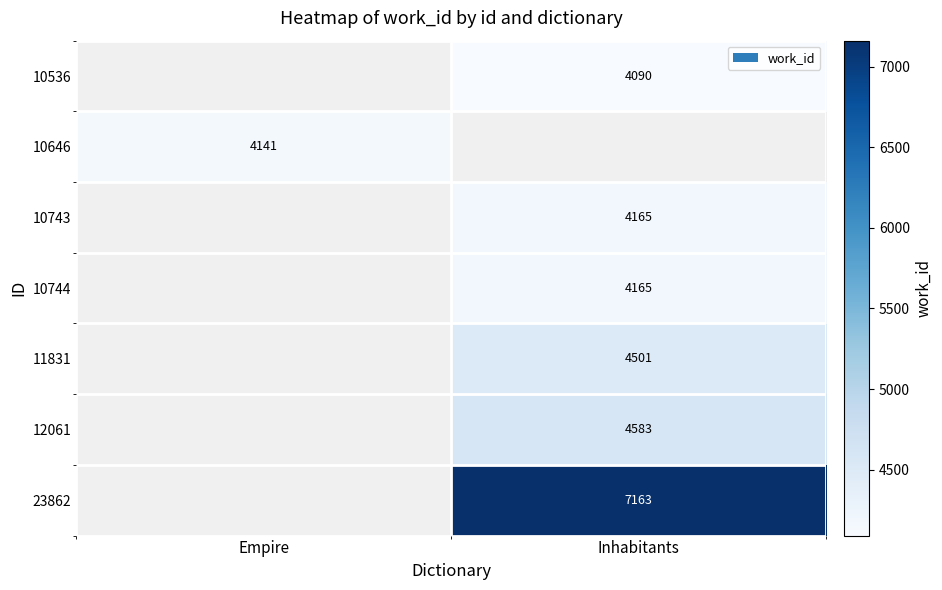

The value of 11831 at Inhabitants is 4501. True or false?

True